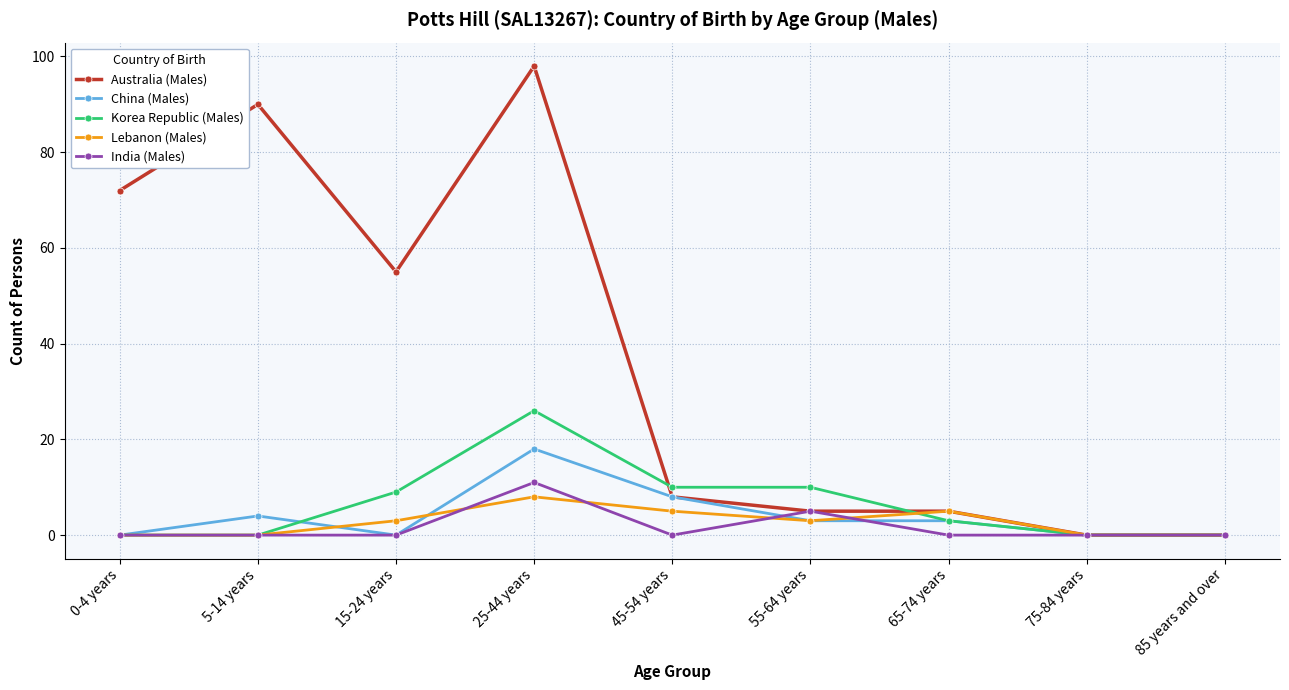

Which category has the highest value in the Lebanon (Males) series?

25-44 years